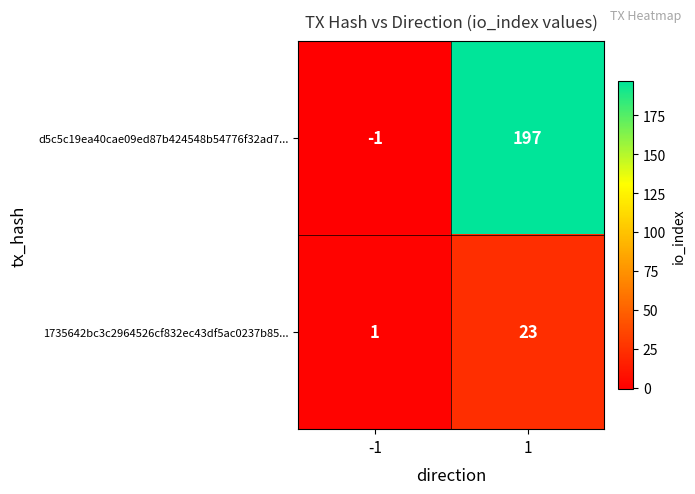

Count the number of categories in the chart.

2